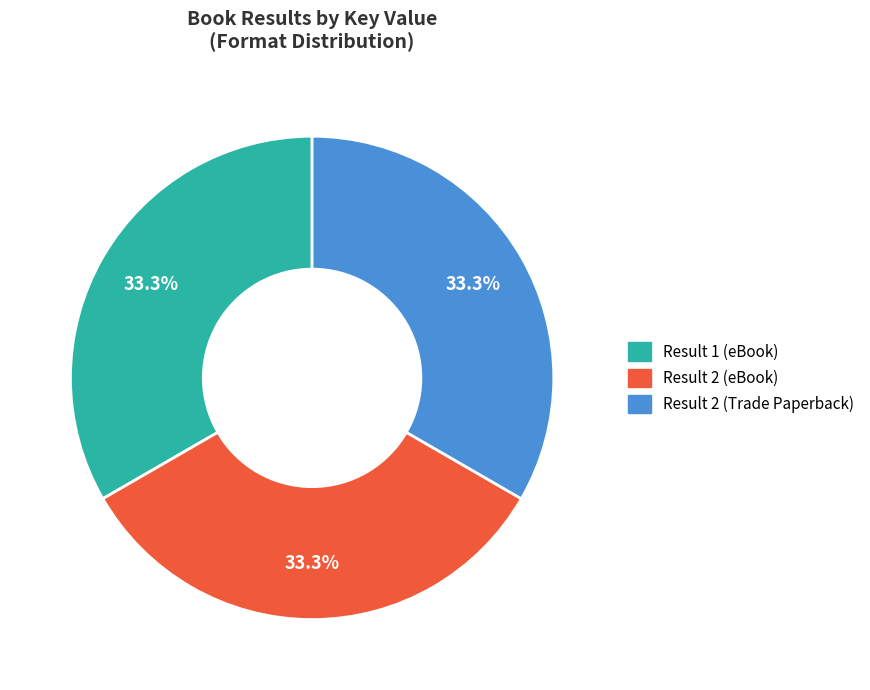

To the nearest percent, what is the average slice percentage?

33%